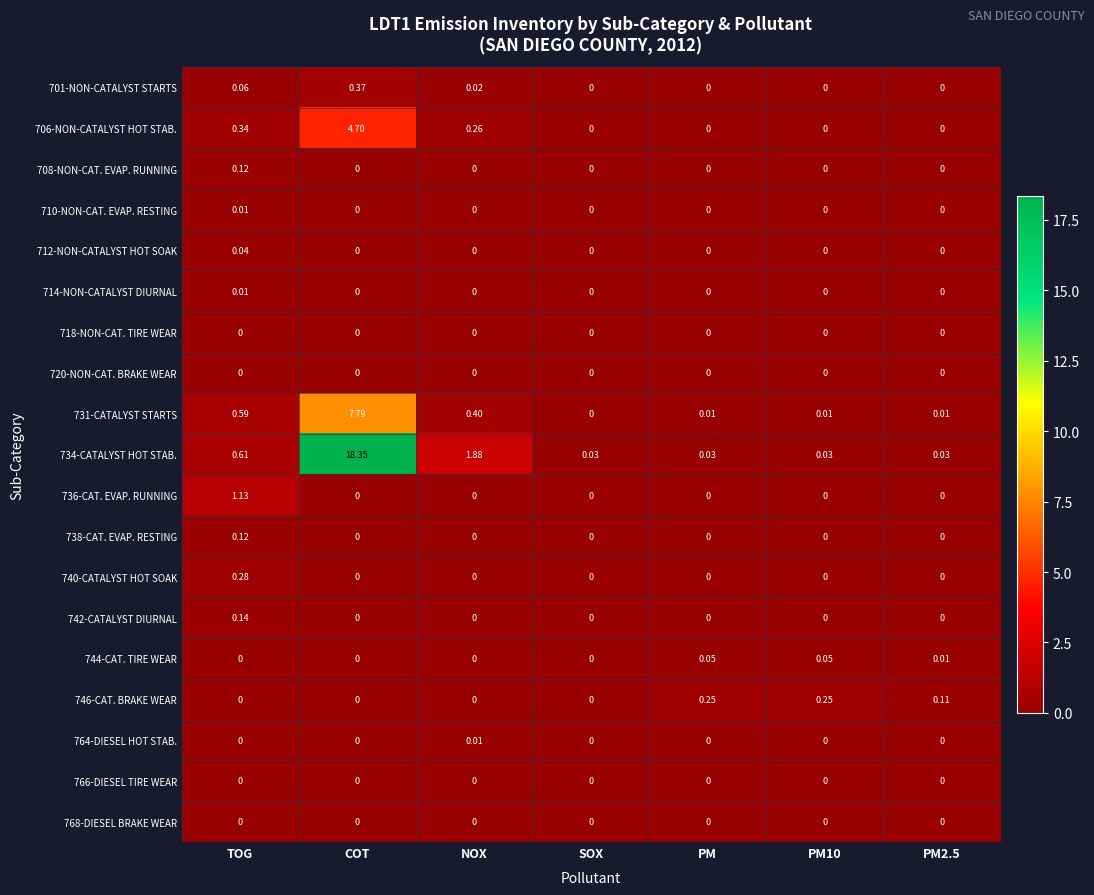

Is the value of 734-CATALYST HOT STAB. at SOX greater than the value of 742-CATALYST DIURNAL at TOG?

No